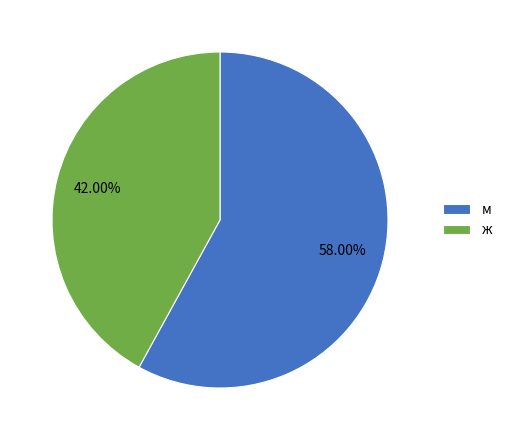

Which category accounts for the majority?

м